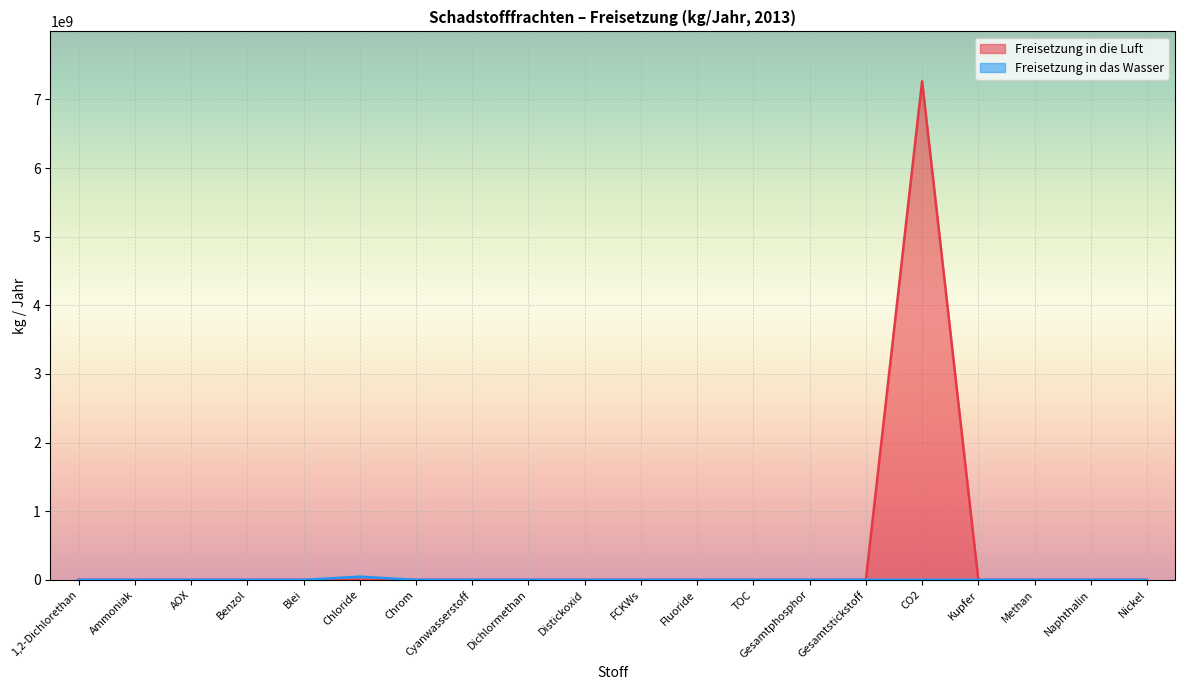

List the series in order of their overall mean, lowest first.

Freisetzung in das Wasser, Freisetzung in die Luft